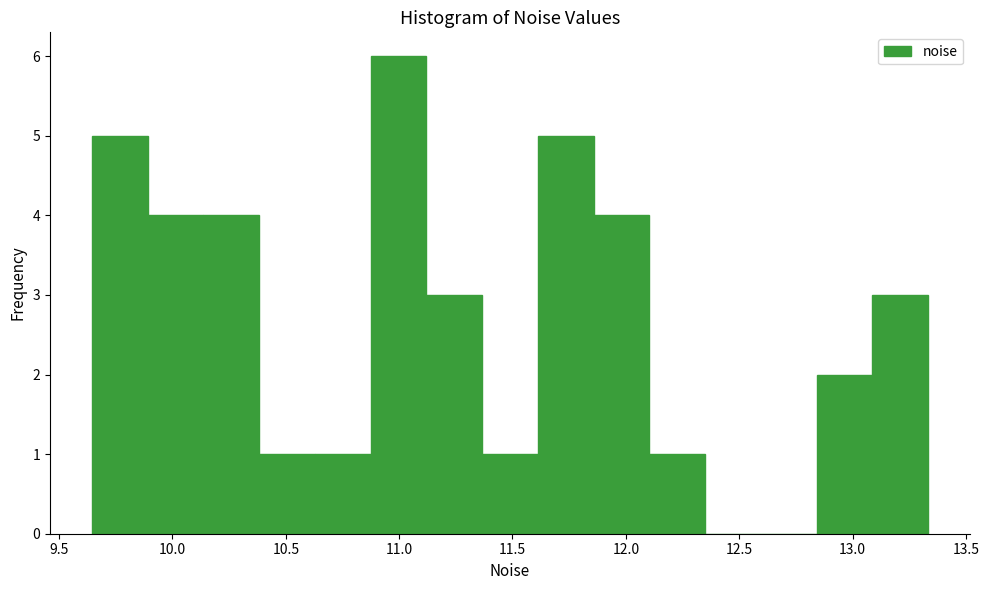

Reading left to right, list every bar in this chart as the range it spans on the x-axis followed by its height. Neither the bar edges nor the heights are printed on the chart, so give them approximately, as read against the axes.

9.65 to 9.90: 5
9.90 to 10.15: 4
10.15 to 10.40: 4
10.40 to 10.65: 1
10.65 to 10.85: 1
10.85 to 11.10: 6
11.10 to 11.35: 3
11.35 to 11.60: 1
11.60 to 11.85: 5
11.85 to 12.10: 4
12.10 to 12.35: 1
12.35 to 12.60: 0
12.60 to 12.85: 0
12.85 to 13.10: 2
13.10 to 13.35: 3